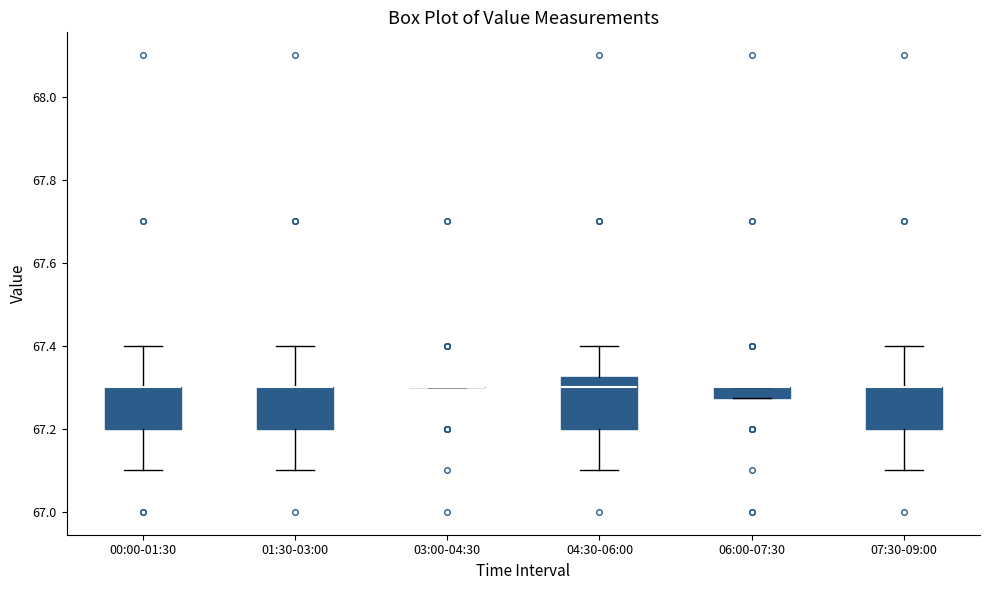

Which box is the tallest, from its lower edge to its upper edge?

04:30-06:00